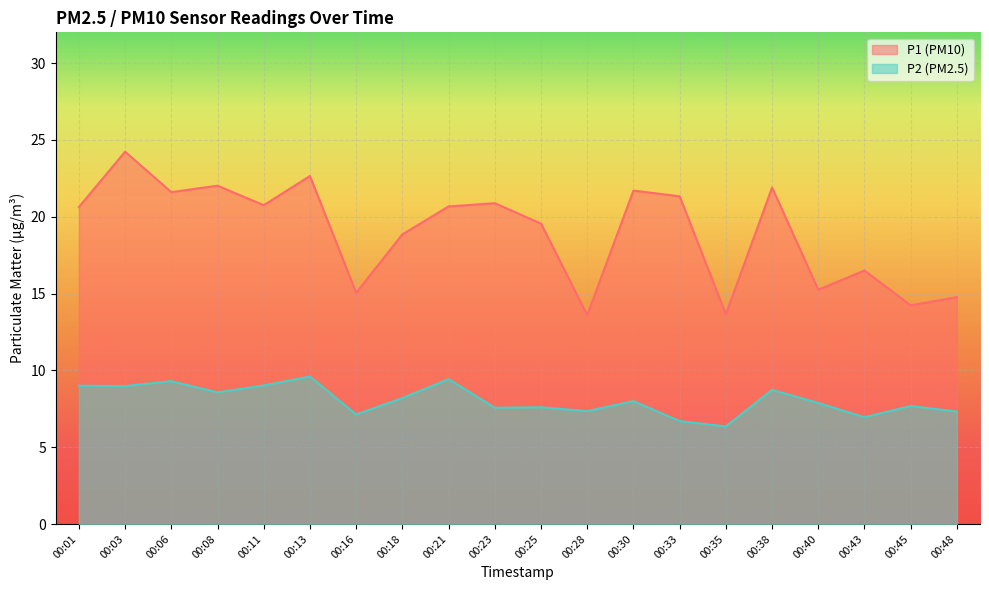

True or false: P1 has more than 2 points higher than both neighbors.

True